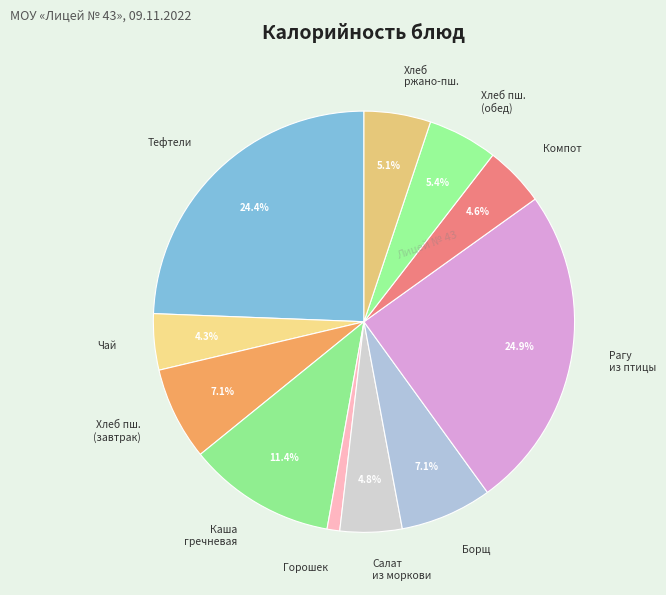

What portion of the pie excludes Хлеб пш. (завтрак)?

92.9%